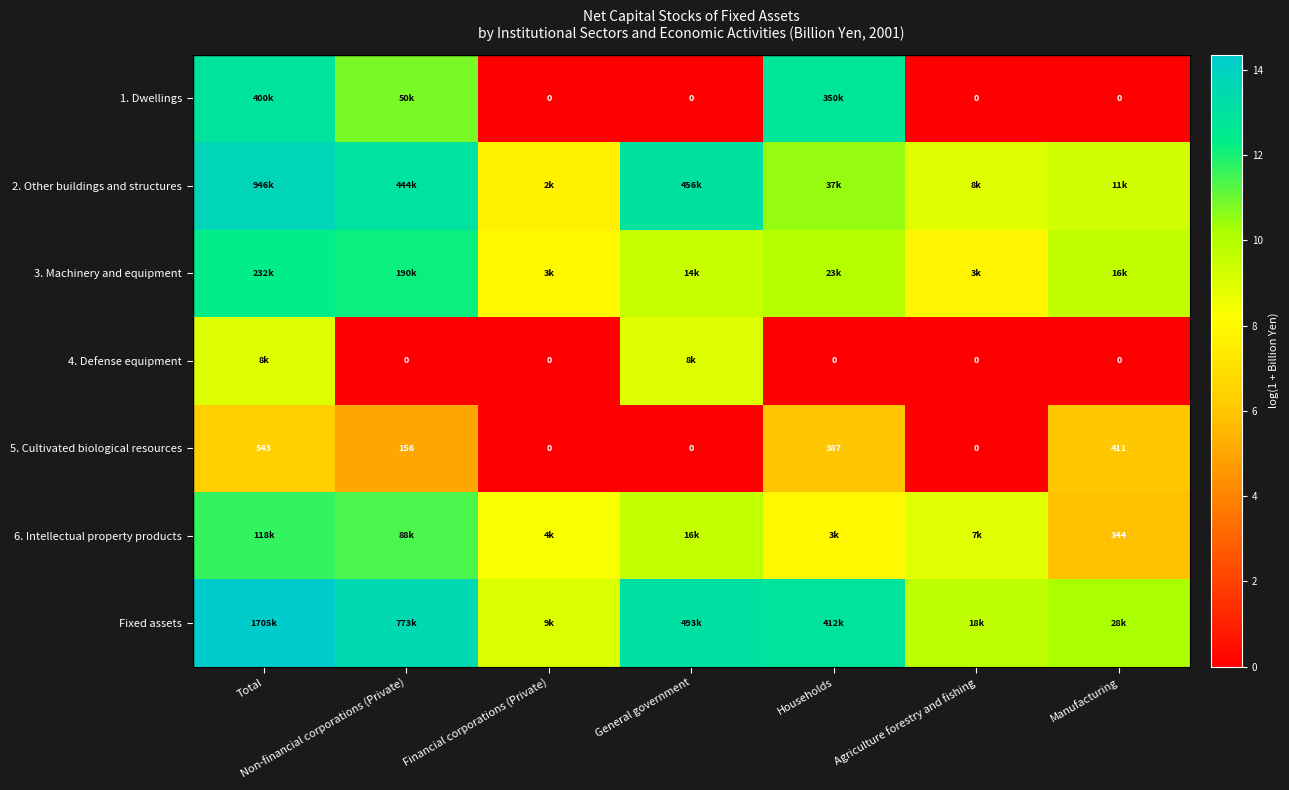

At Agriculture forestry and fishing, list the series in order from smallest to largest.

1. Dwellings, 4. Defense equipment, 5. Cultivated biological resources, 3. Machinery and equipment, 6. Intellectual property products, 2. Other buildings and structures, Fixed assets